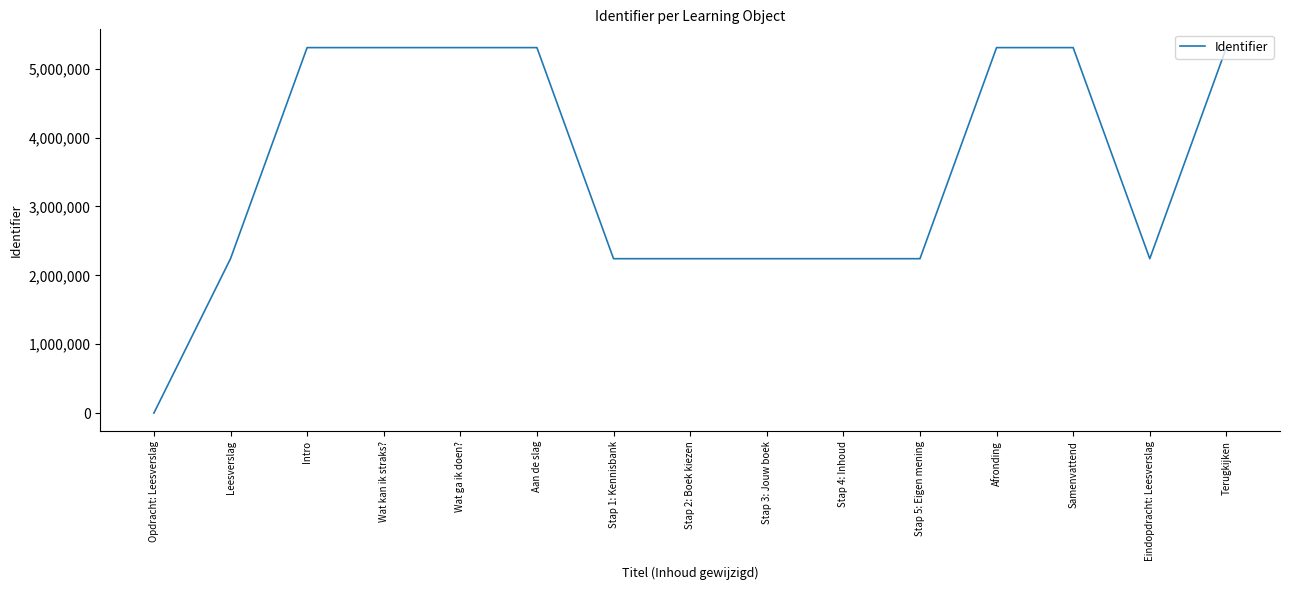

What position from the left is Stap 5: Eigen mening?

11